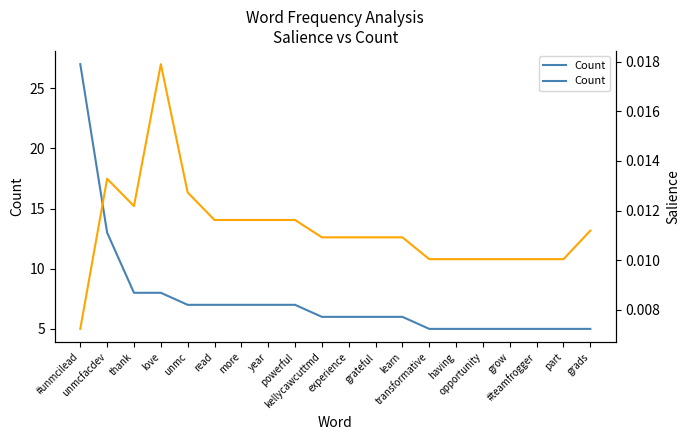

What is the spread (max minus min) of values at unmcfacdev?

13.0